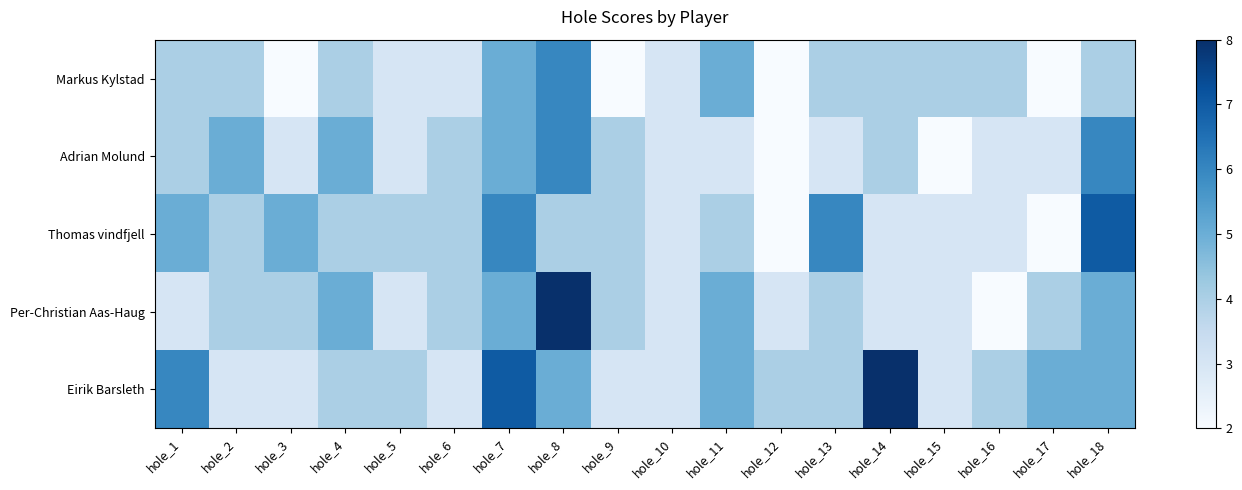

At how many categories does at least one series exceed 5?

6